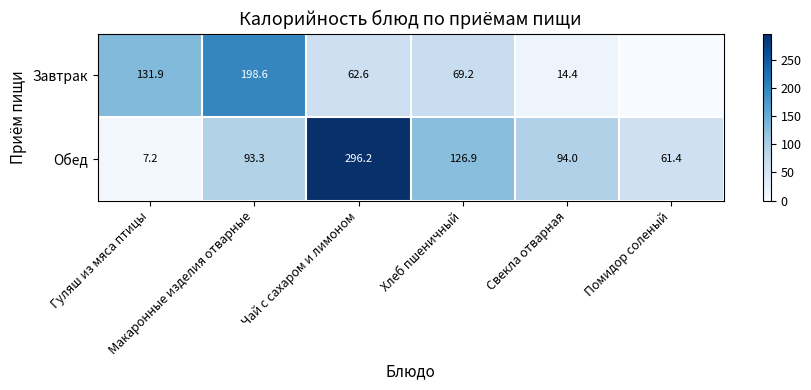

How many categories are shown in the chart?

6